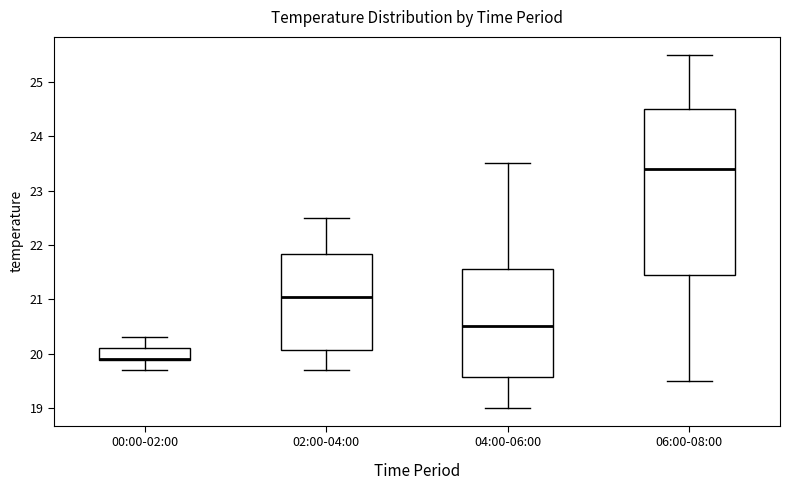

Where is the lower edge of the box for 06:00-08:00 on the y-axis? The values are not printed on the chart, so give them approximately, as read against the axis.

21.5